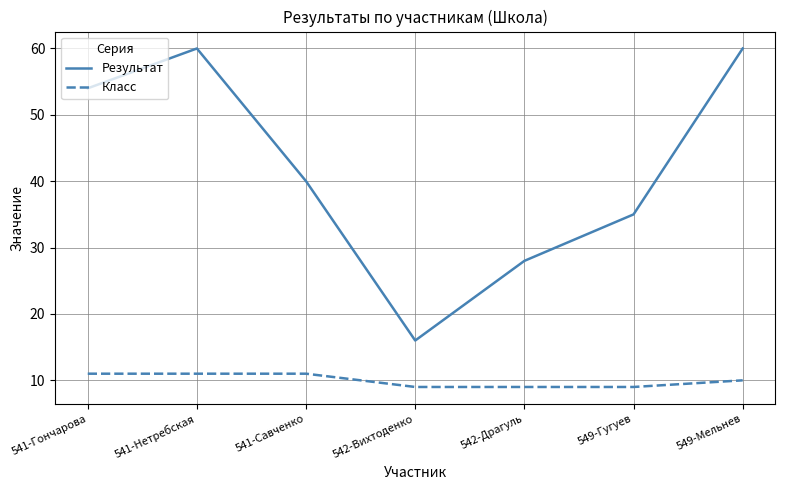

What is the total value across all series at 542-Драгуль?

37